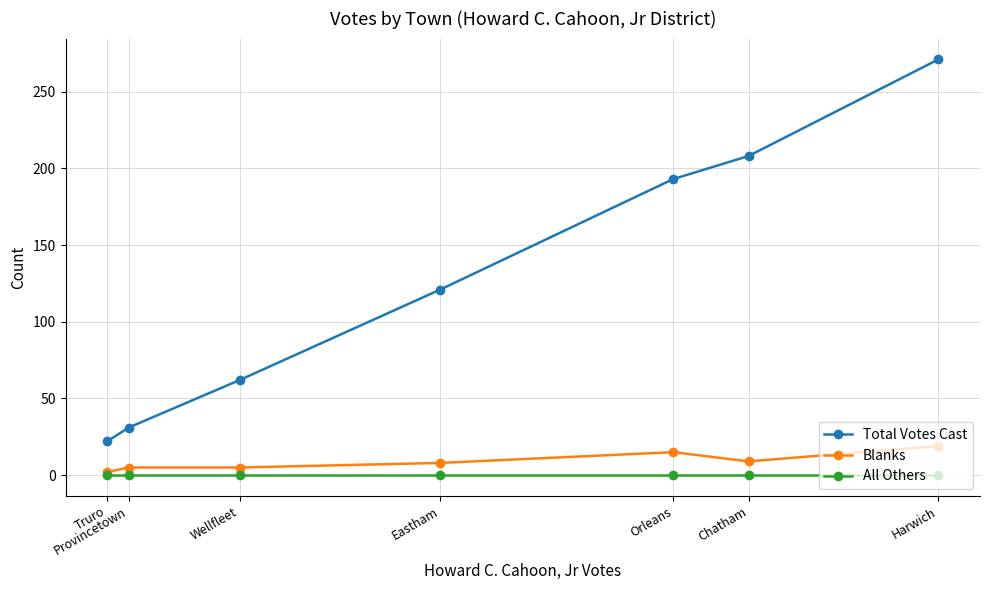

What is the label of the 1st point from the left?

Truro